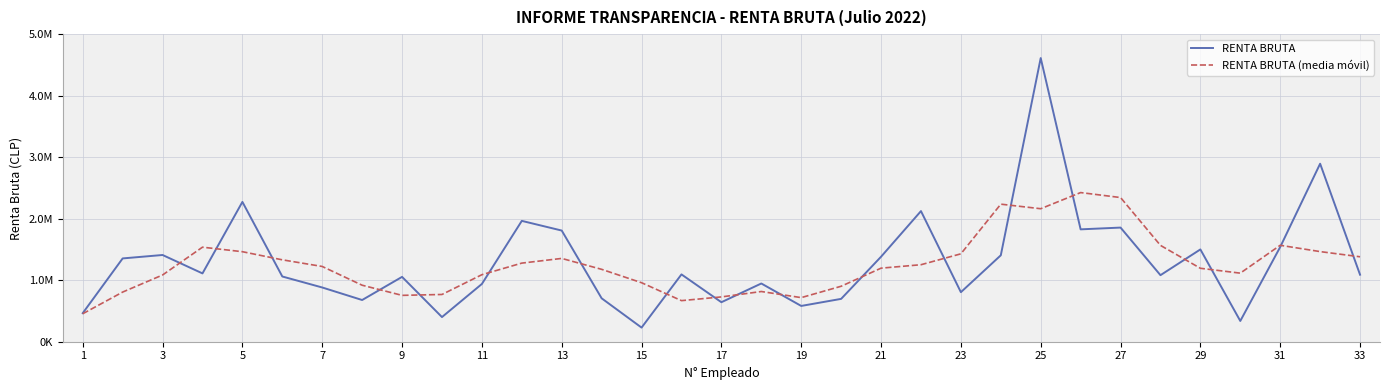

Does the chart display data point markers on the line(s)?

No